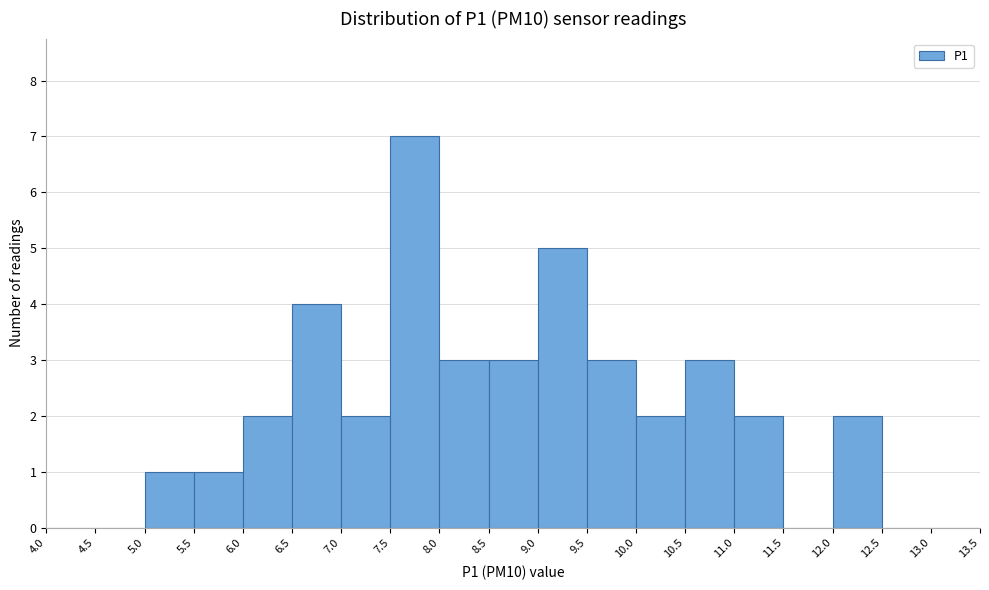

Over which range of the x-axis is the bar tallest?

7.5 to 8.0